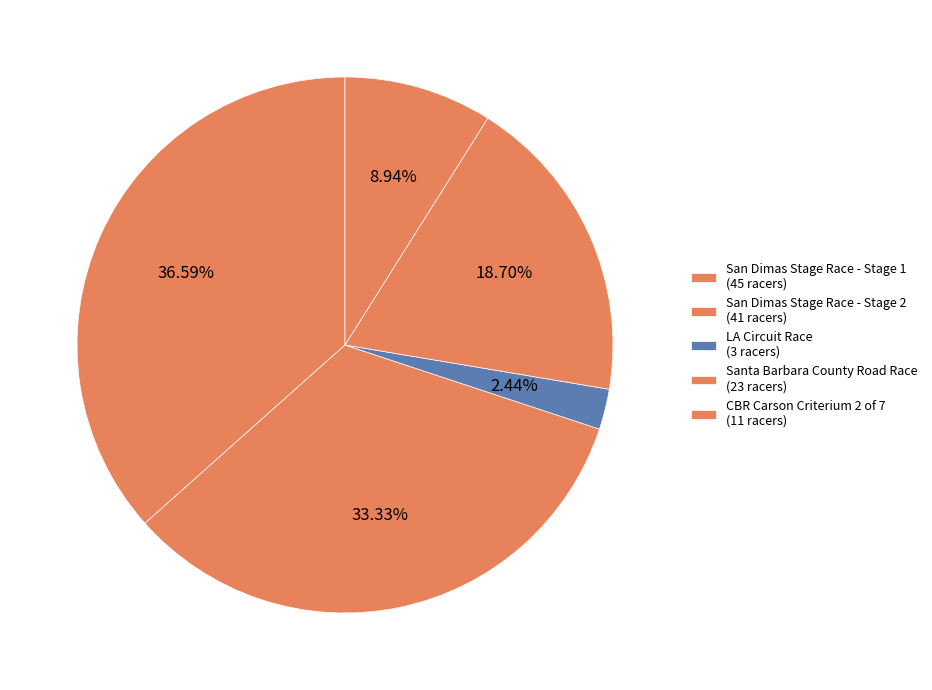

How many slices are in this pie chart?

5